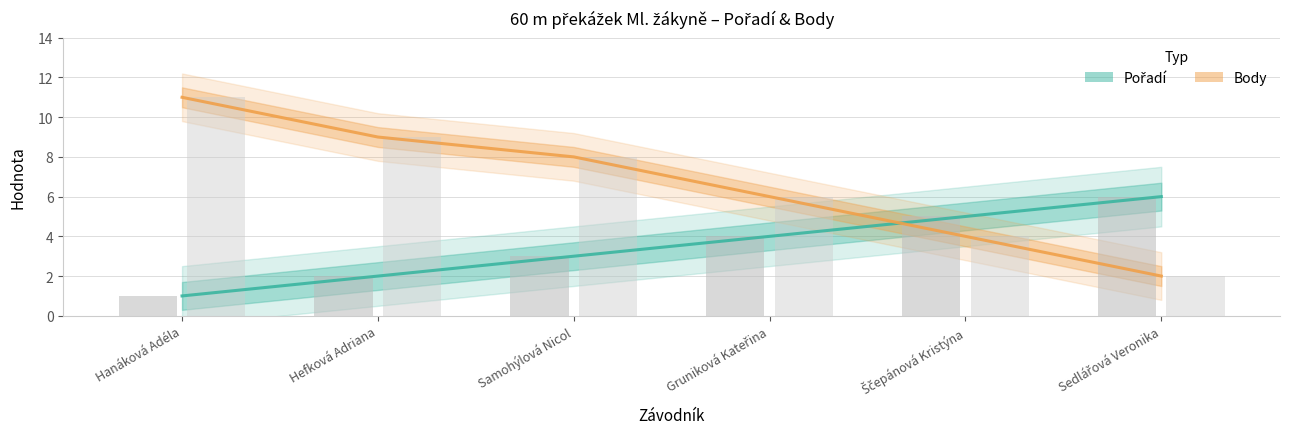

Reading right to left, list all the values displayed in this chart.

Pořadí: Sedlářová Veronika=6	Ščepánová Kristýna=5	Gruniková Kateřina=4	Samohýlová Nicol=3	Hefková Adriana=2	Hanáková Adéla=1
Body: Sedlářová Veronika=2	Ščepánová Kristýna=4	Gruniková Kateřina=6	Samohýlová Nicol=8	Hefková Adriana=9	Hanáková Adéla=11